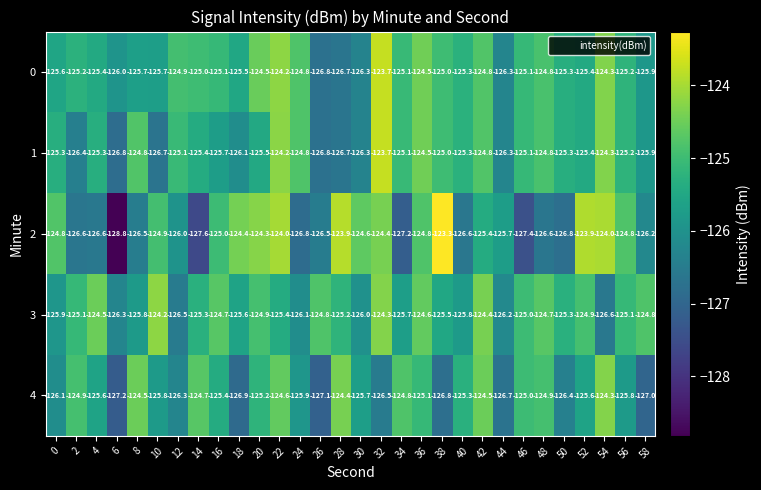

What is the total value across all series at 32?

-622.6